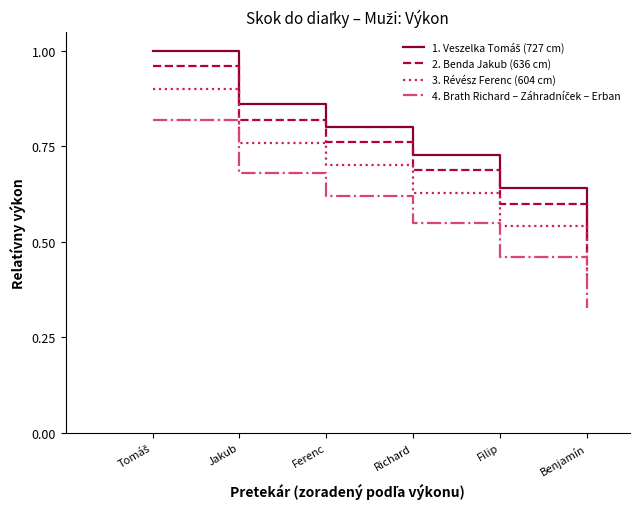

At which label is 3. Révész Ferenc (604 cm) closest to 0?

Benjamín